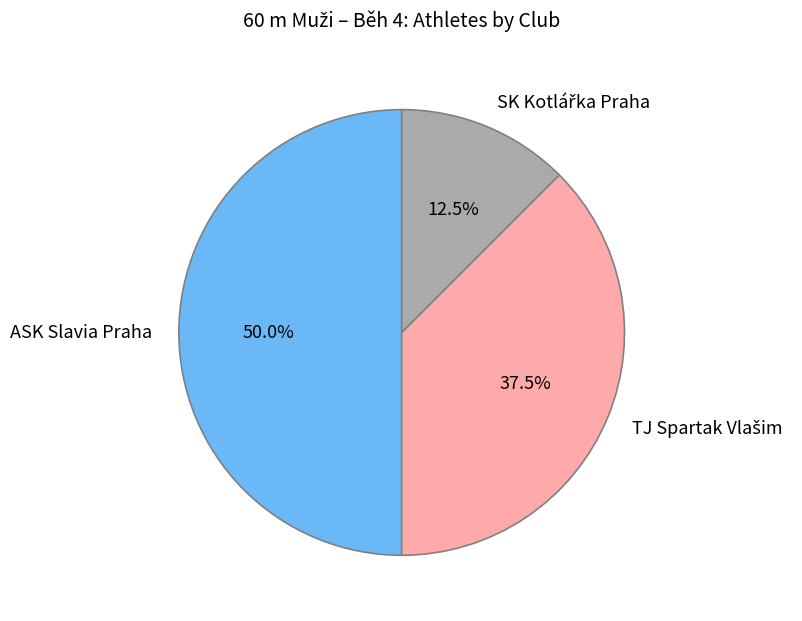

To the nearest percent, what portion does ASK Slavia Praha represent?

50%